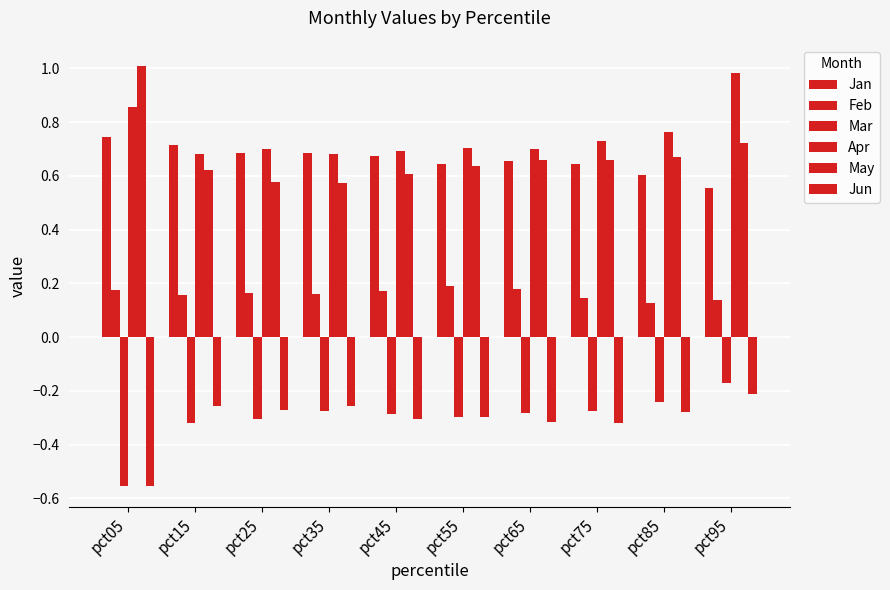

How many series are shown in this chart?

6